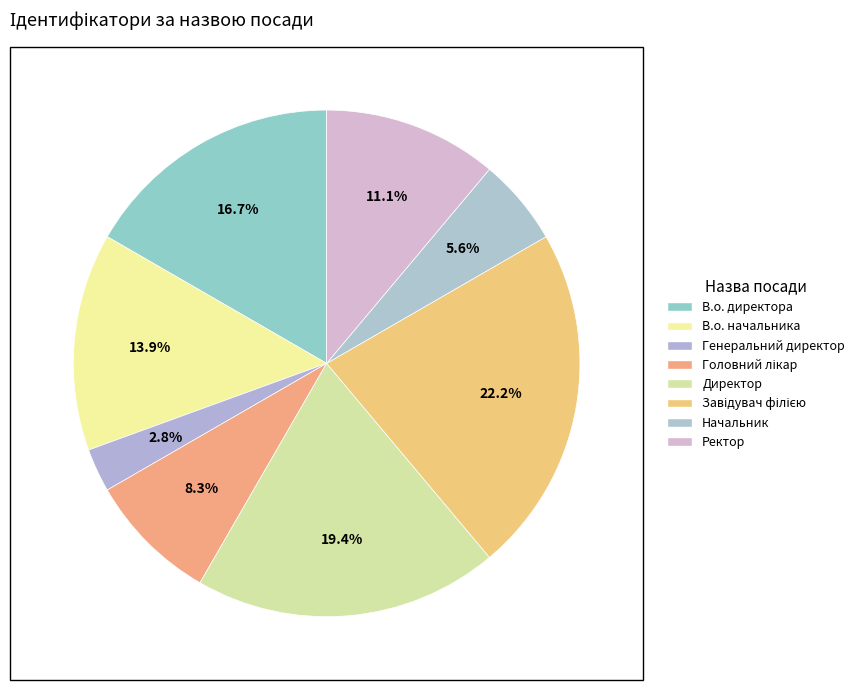

Rank the categories by value from lowest to highest.

Генеральний директор, Начальник, Головний лікар, Ректор, В.о. начальника, В.о. директора, Директор, Завідувач філією